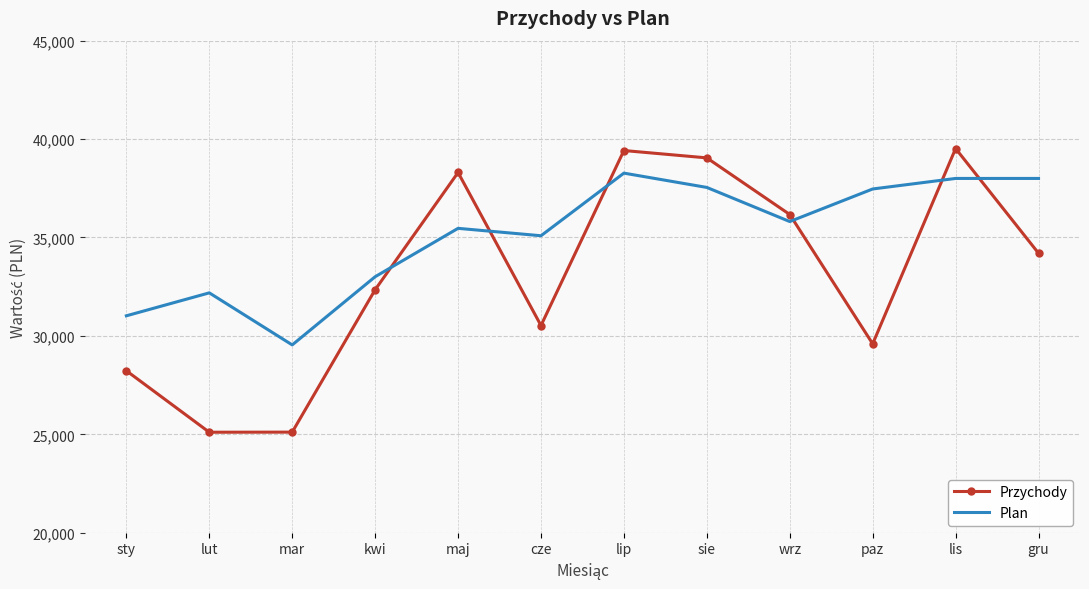

True or false: Plan and Przychody intersect in this chart.

True